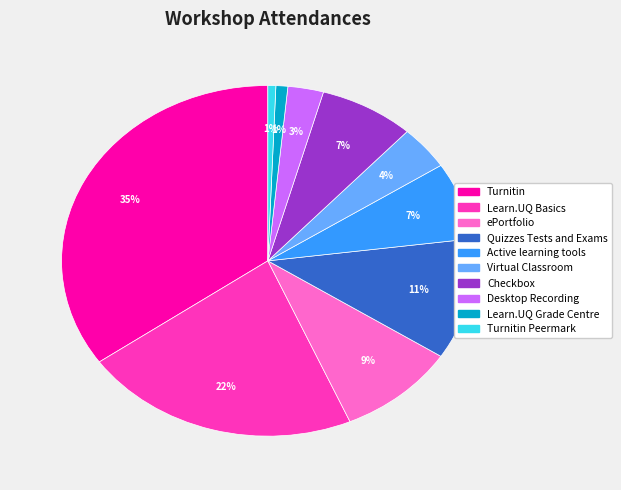

To the nearest percent, what is the average slice percentage?

10%